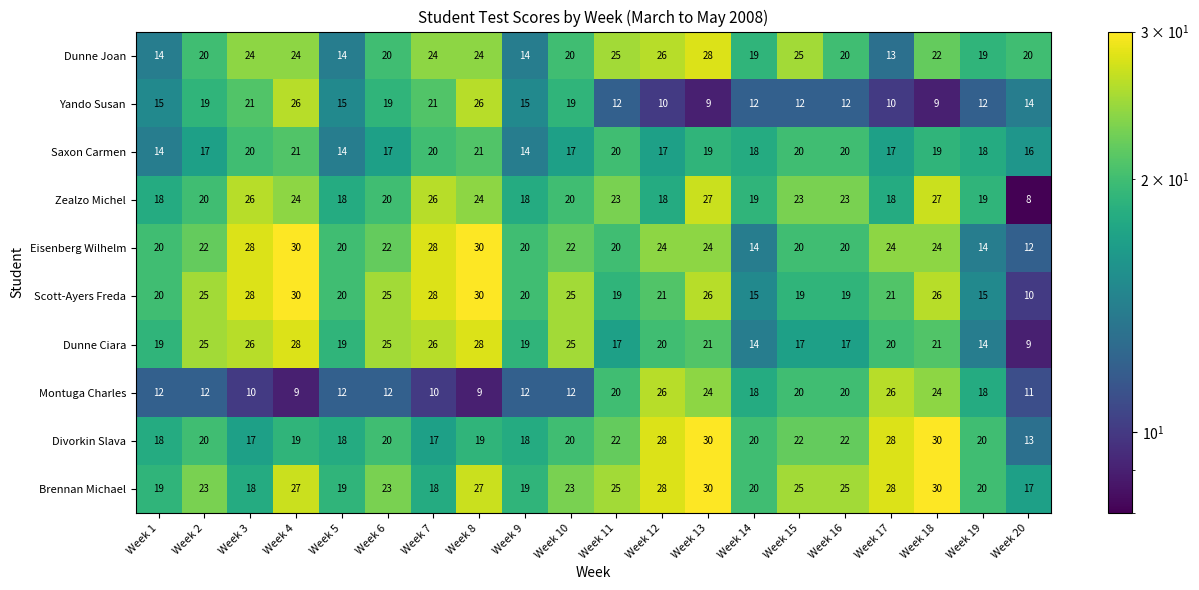

What is the difference between the highest and lowest values at Week 6?

13